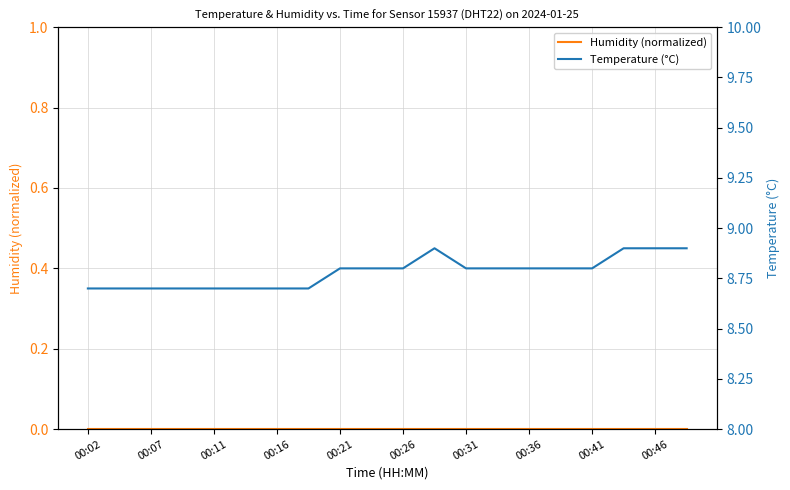

What is the difference between the Temperature (°C) values at 00:41 and 17?

0.1